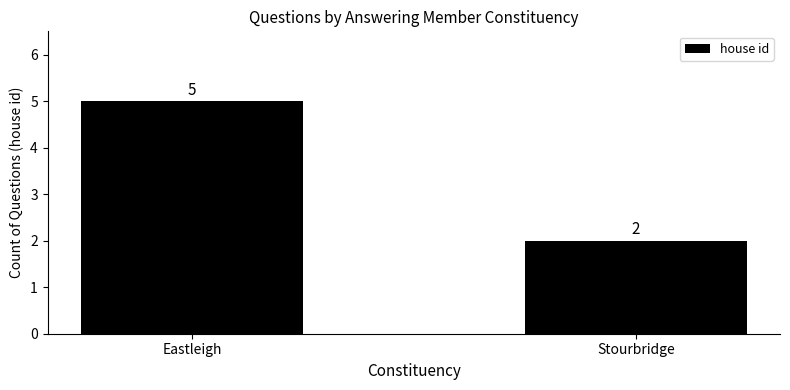

What is the sum of the values at Stourbridge and Eastleigh?

7